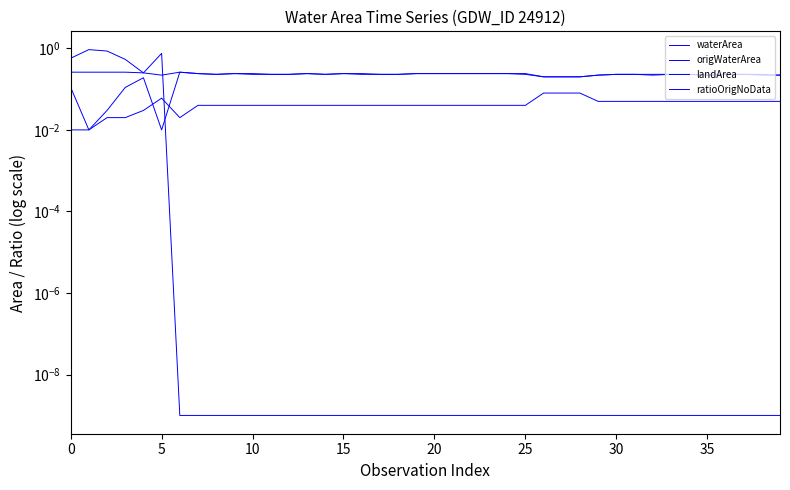

What is the label of the 14th point from the right?

26